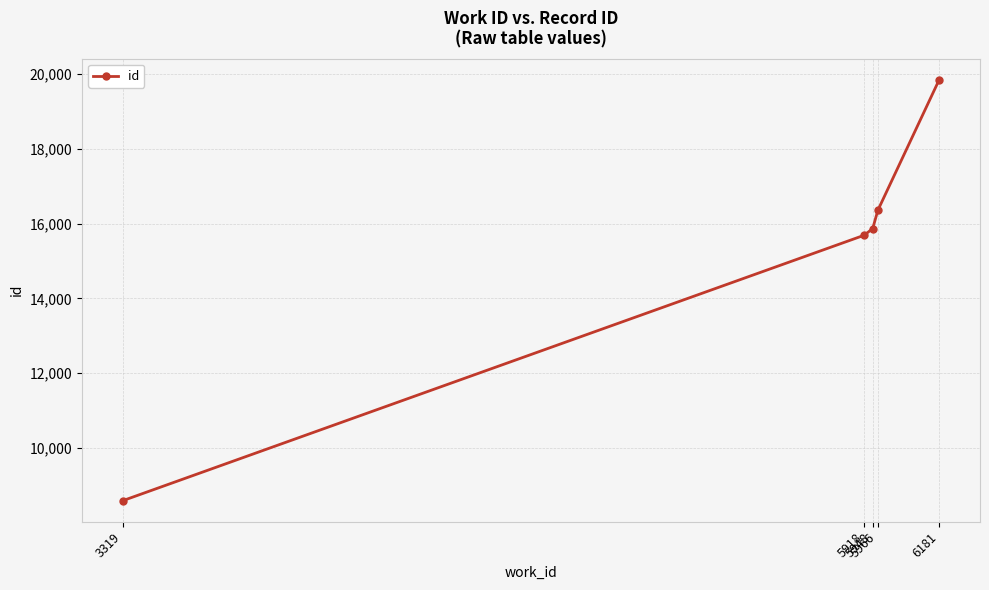

List the labels in order of value, smallest first.

3319, 5918, 5948, 5966, 6181